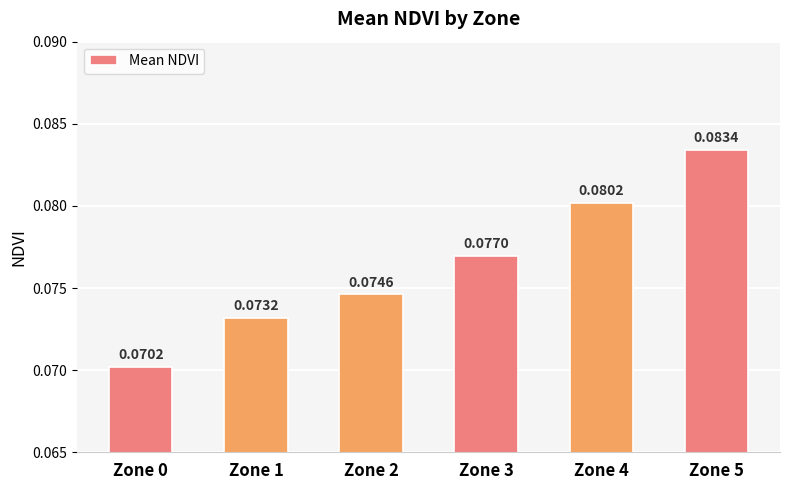

Which has a higher value, Zone 2 or Zone 4?

Zone 4